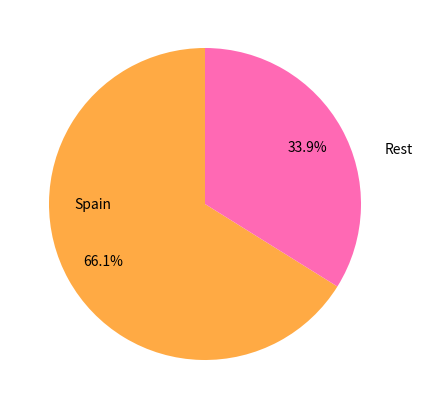

Is there a majority slice in this chart?

Yes